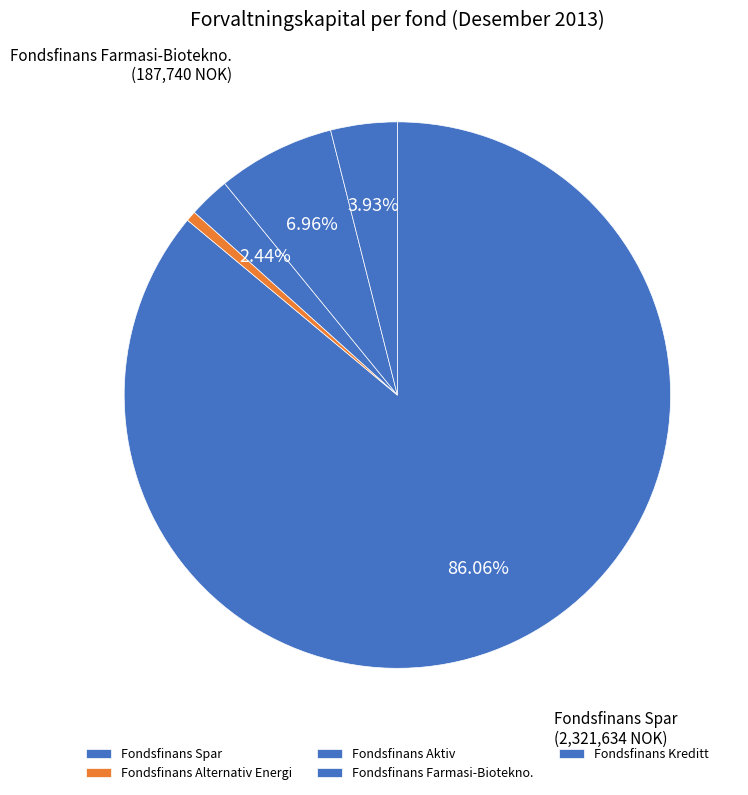

What is the majority slice?

Fondsfinans Spar